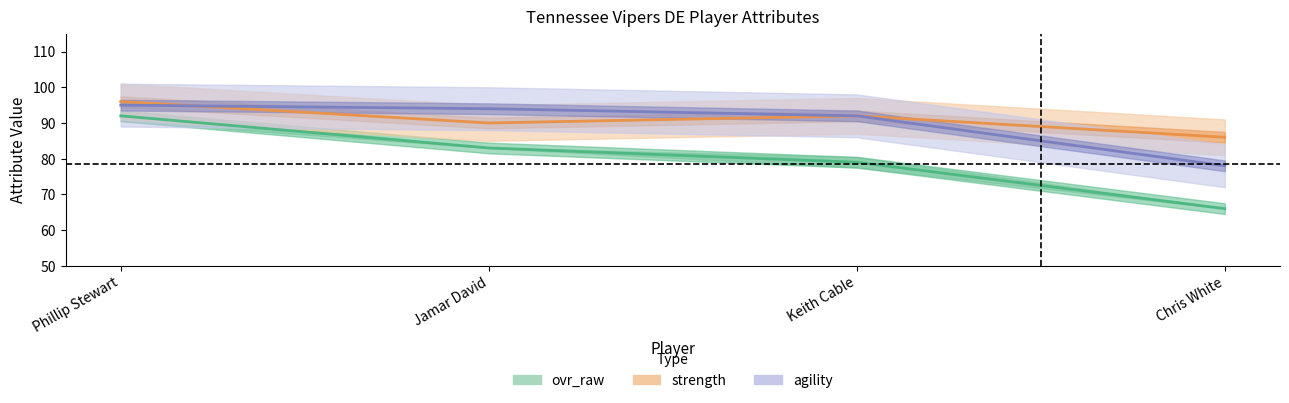

At which category does the chart reach its peak across all series?

Phillip Stewart